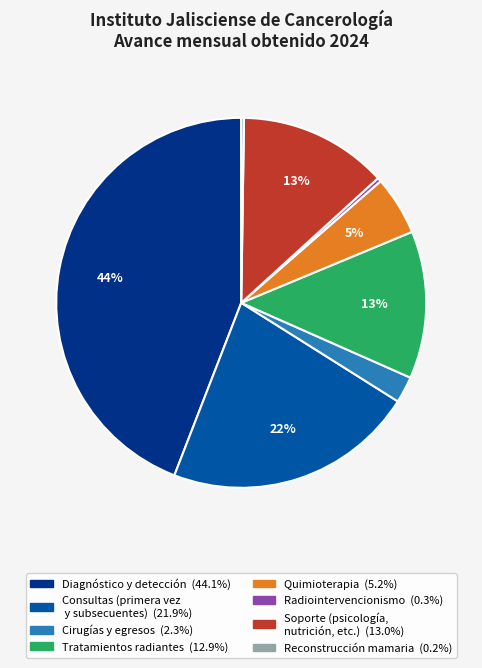

Is there any slice that represents more than half of the pie?

No